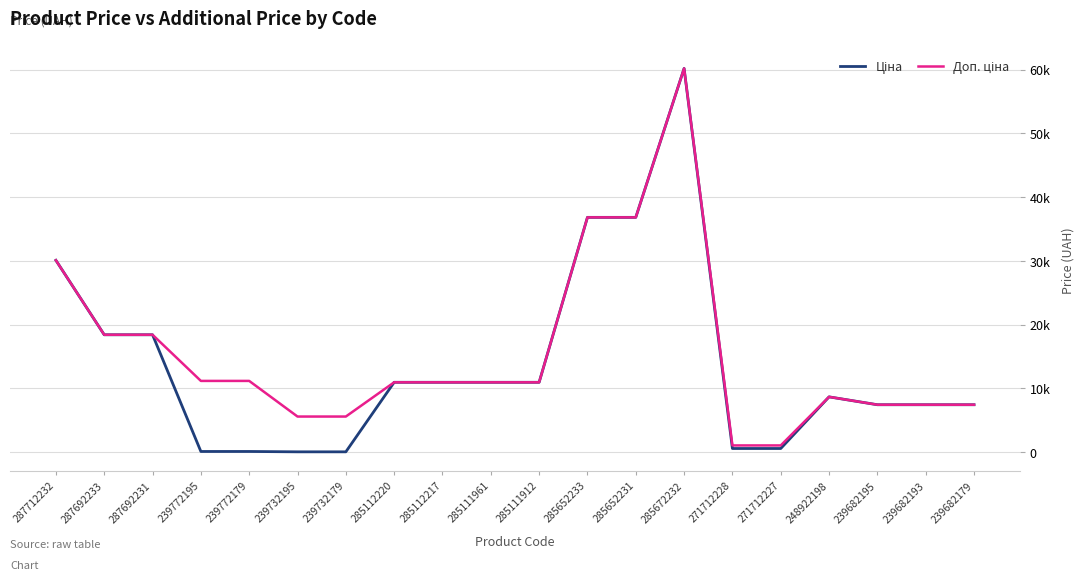

Does the chart display data point markers on the line(s)?

No